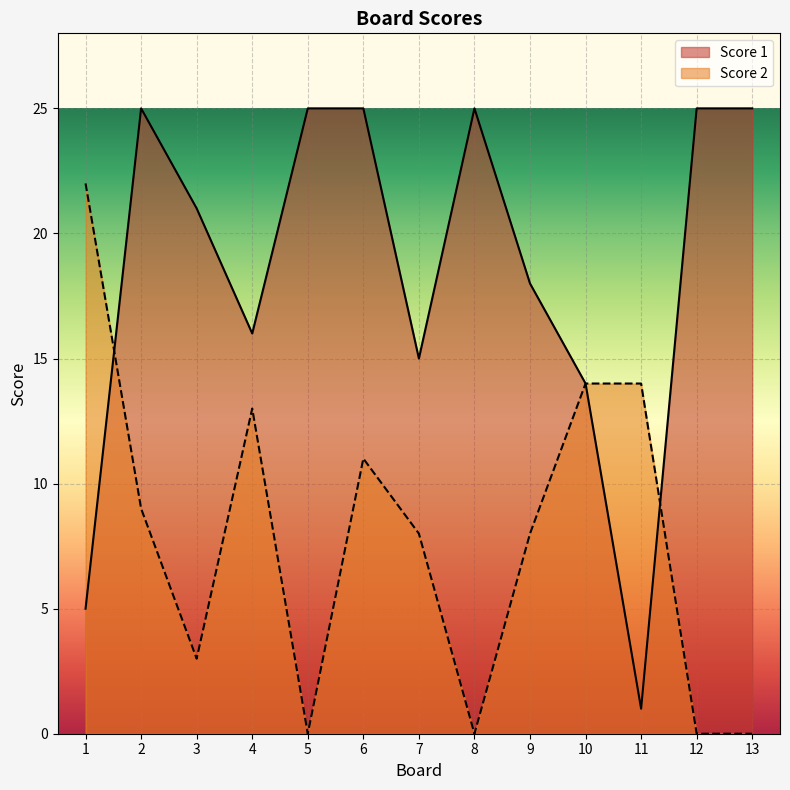

What is the total value across all series at 3?

24